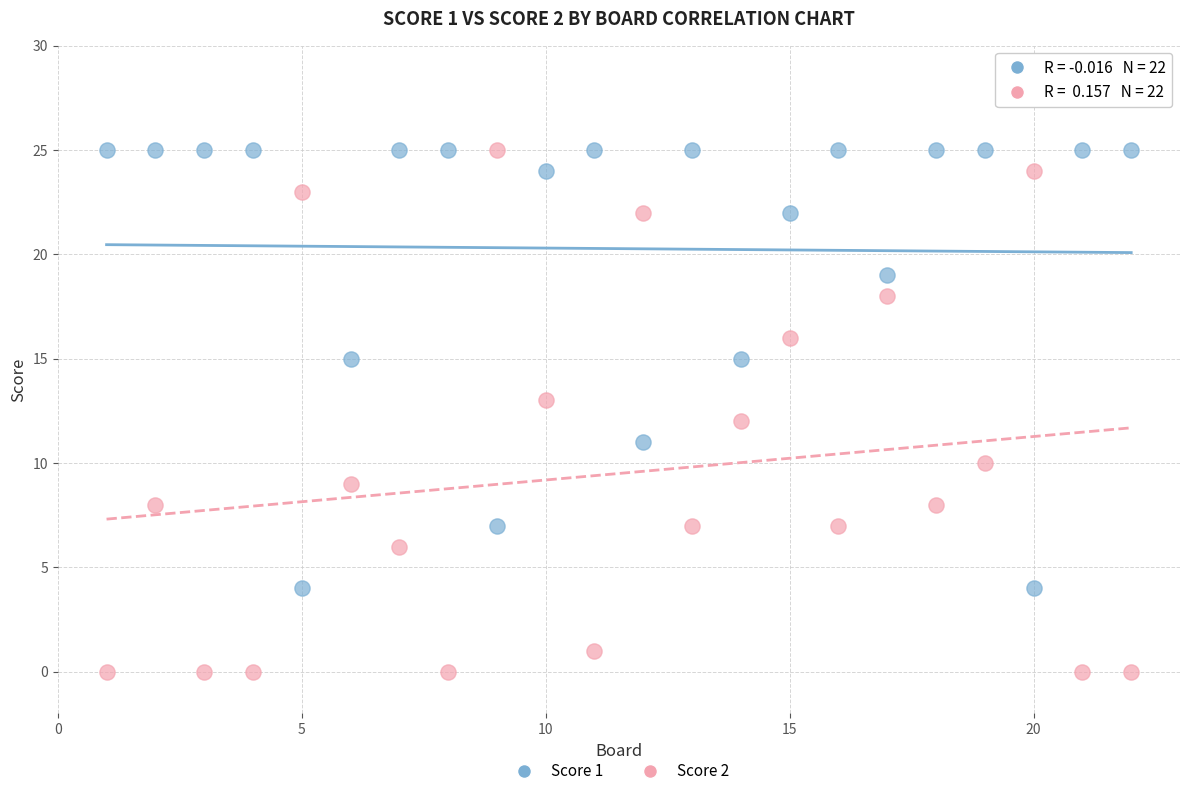

What is the X range (max minus min) for the scatter plot?

21